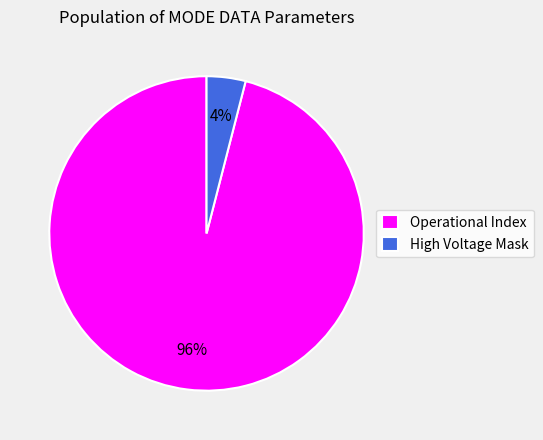

Which category accounts for the majority?

Operational Index